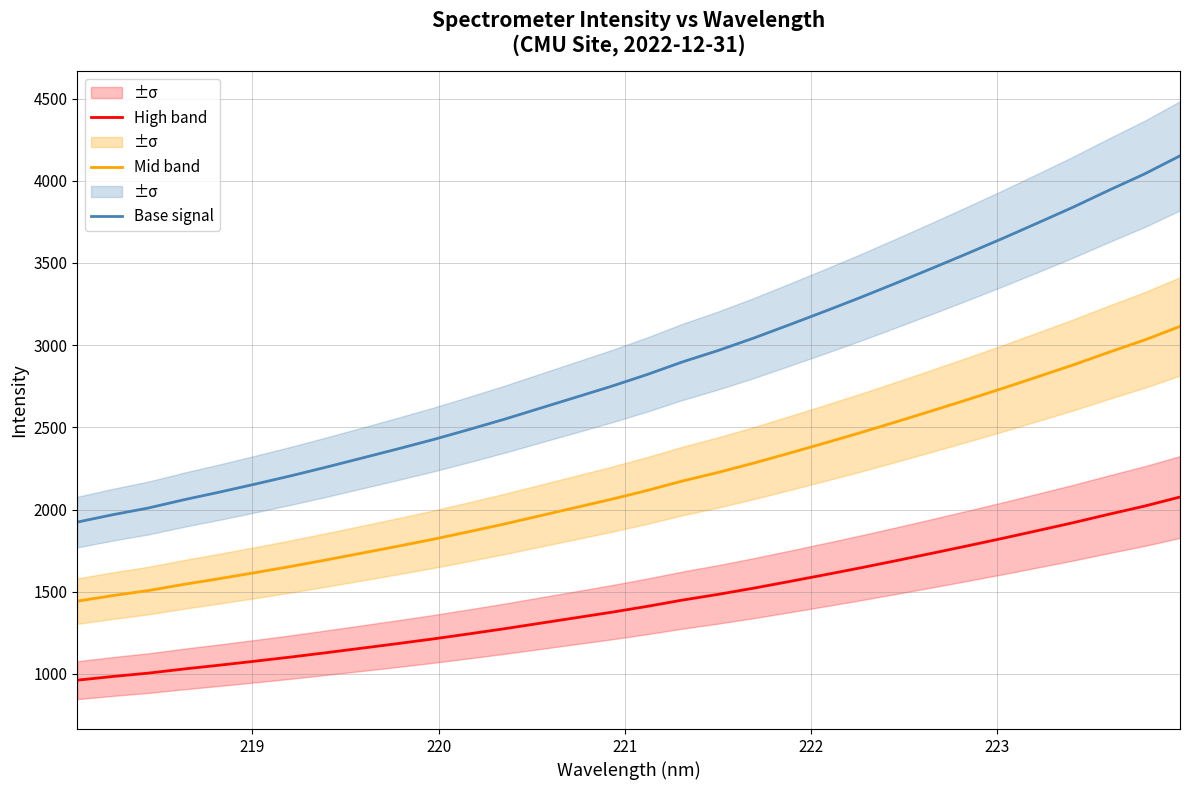

True or false: Mid band and High band intersect in this chart.

False